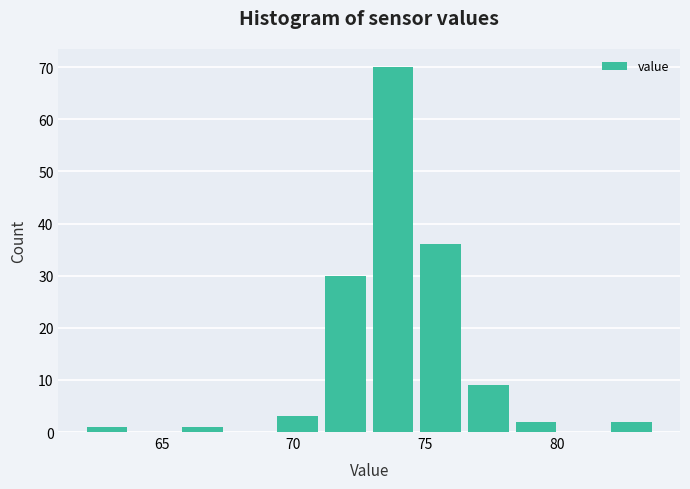

Read against the x-axis, roughly where is the centre of the tallest bar?

74.0